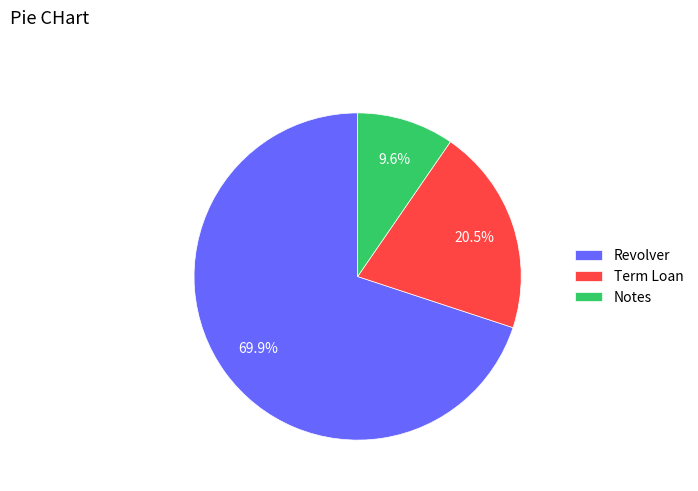

Approximately how many times larger is the value at Revolver compared to Term Loan?

3.4